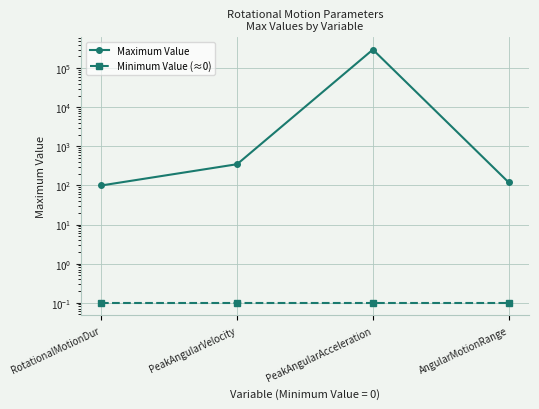

How many lines are shown in the chart?

2